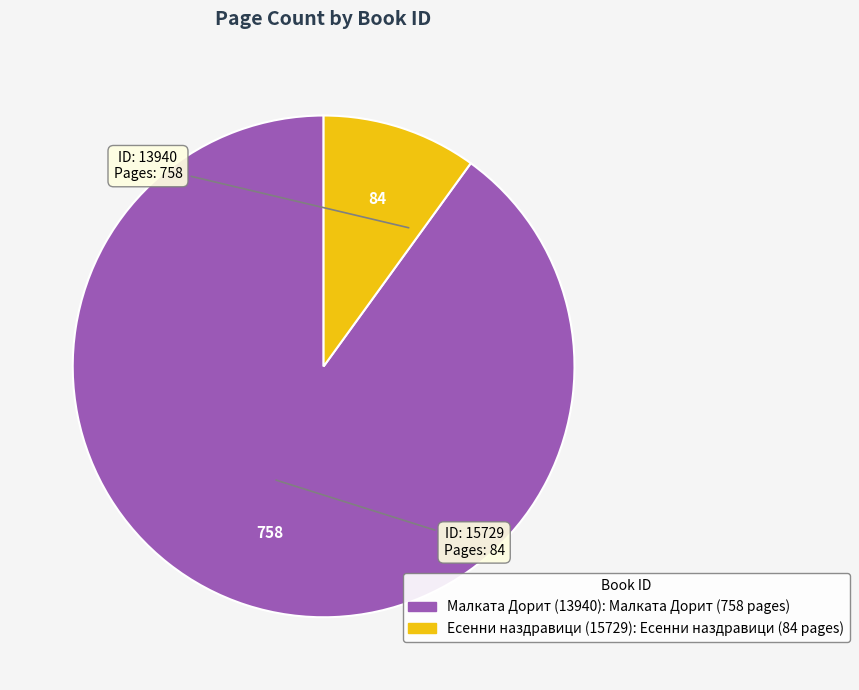

Is there a majority slice in this chart?

Yes